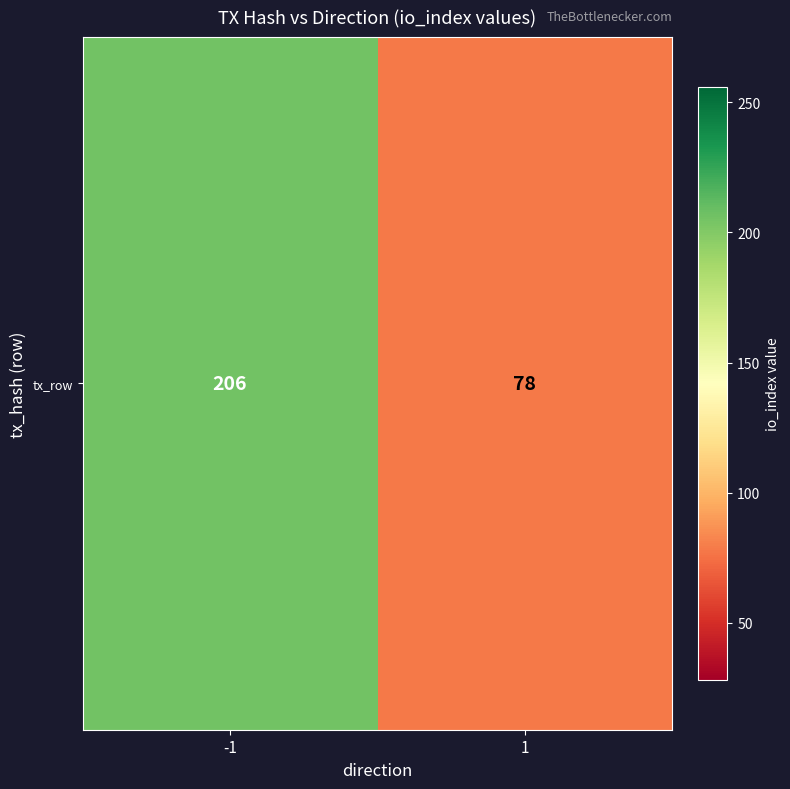

What is the change in value from -1 to 1?

-128